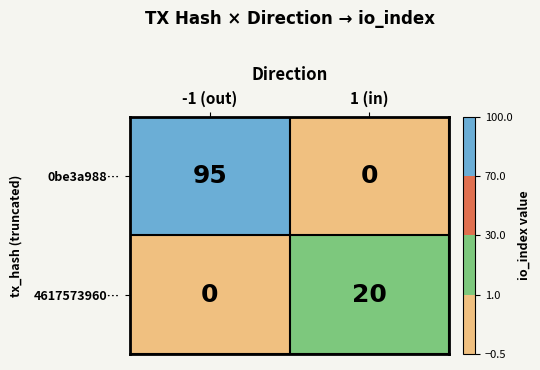

The 0be3a988… series shows -33 at 1 (in). True or false?

False